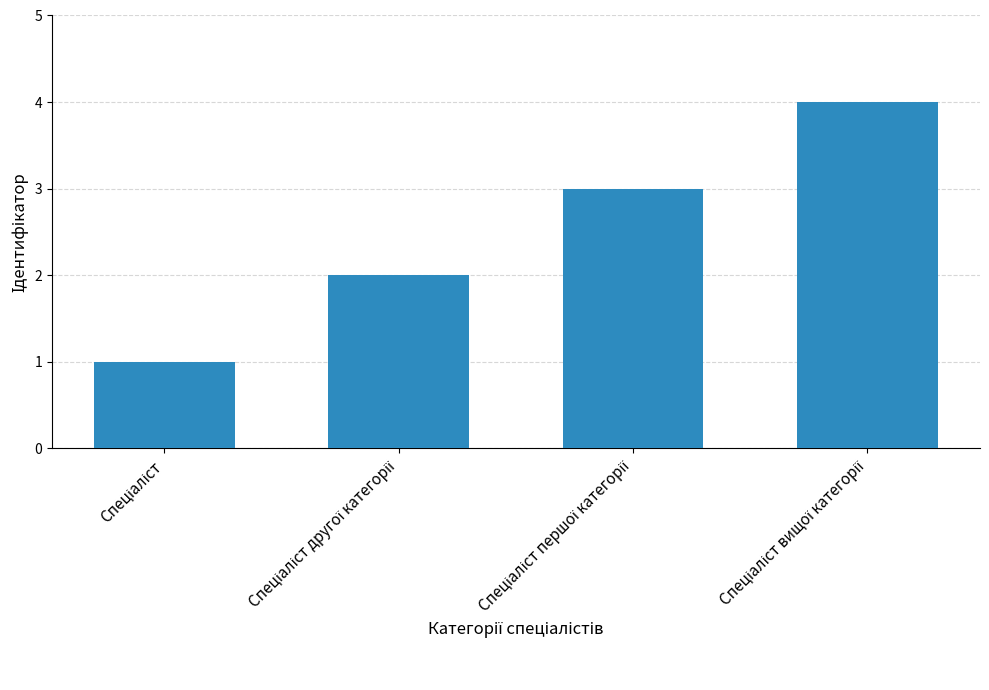

What is the greatest value displayed?

4